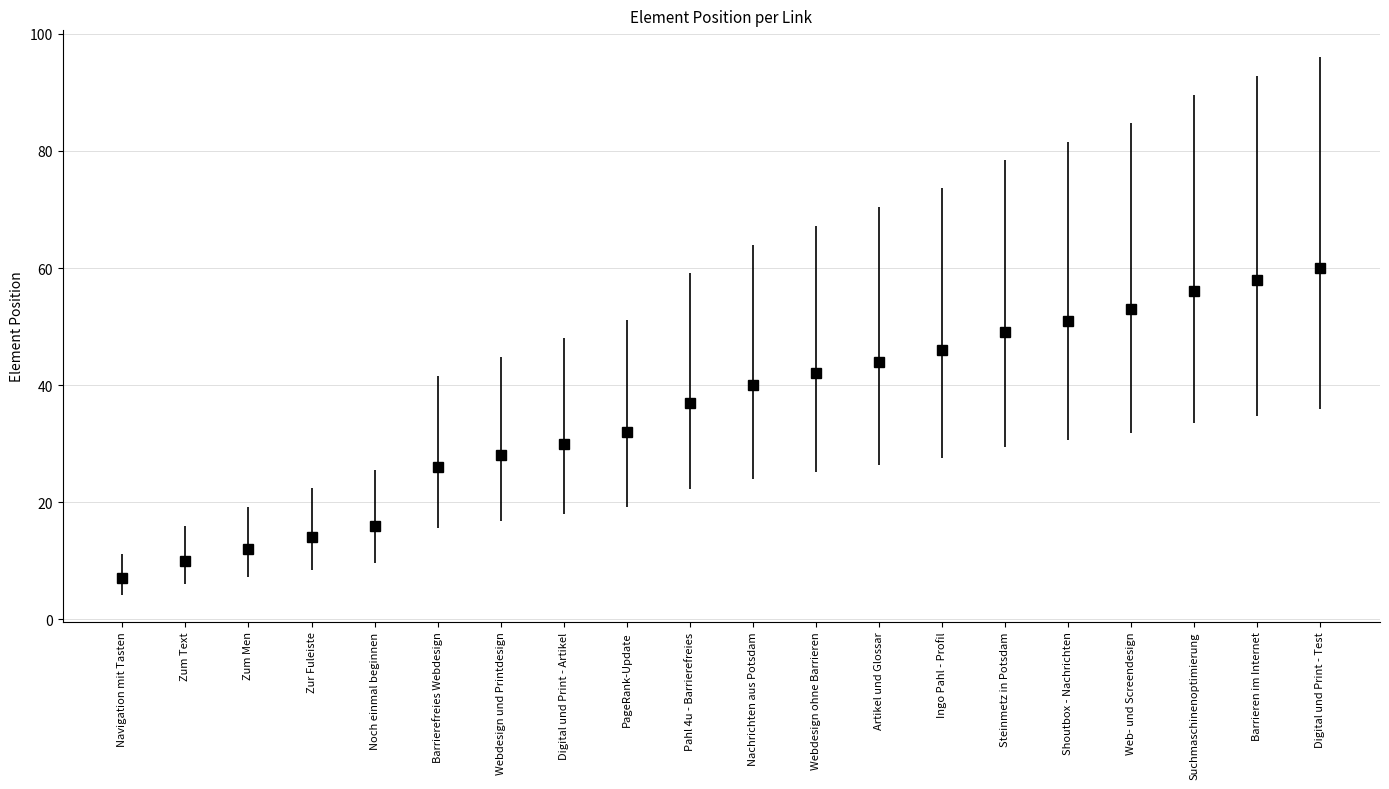

Is it true that the value at Barrierefreies Webdesign is 14?

False